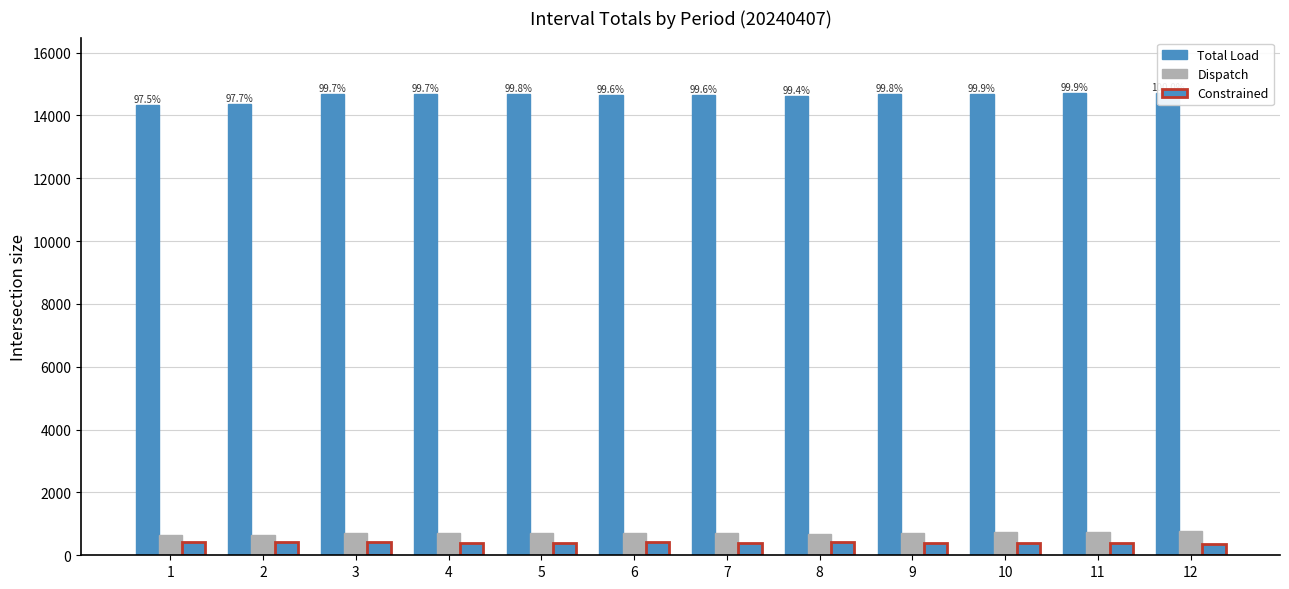

List the labels in order of Constrained value, largest first.

1, 2, 8, 3, 6, 7, 4, 9, 5, 10, 11, 12